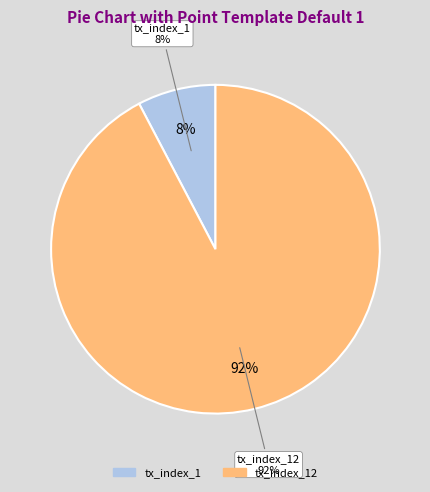

Which slice is the largest?

tx_index_12